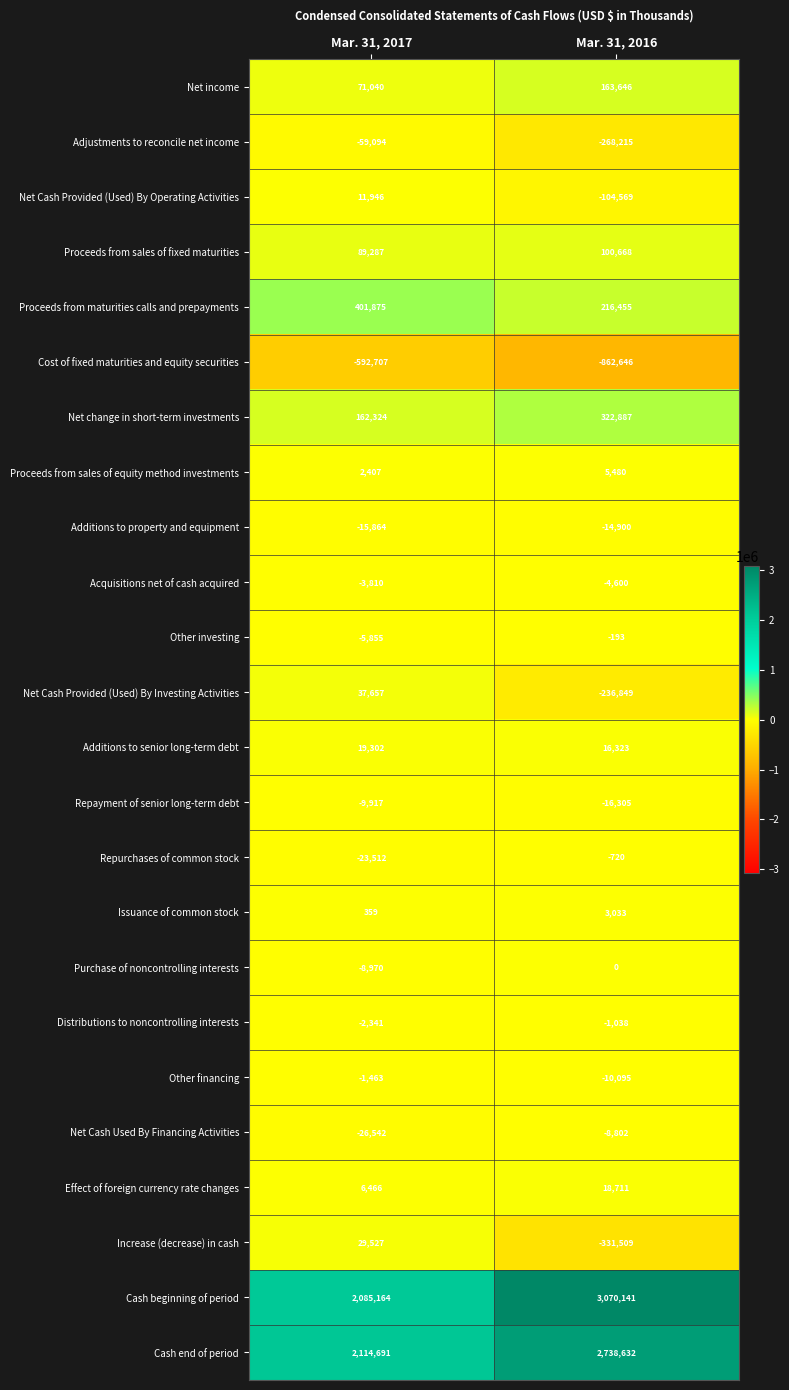

Count the number of data series in this chart.

24